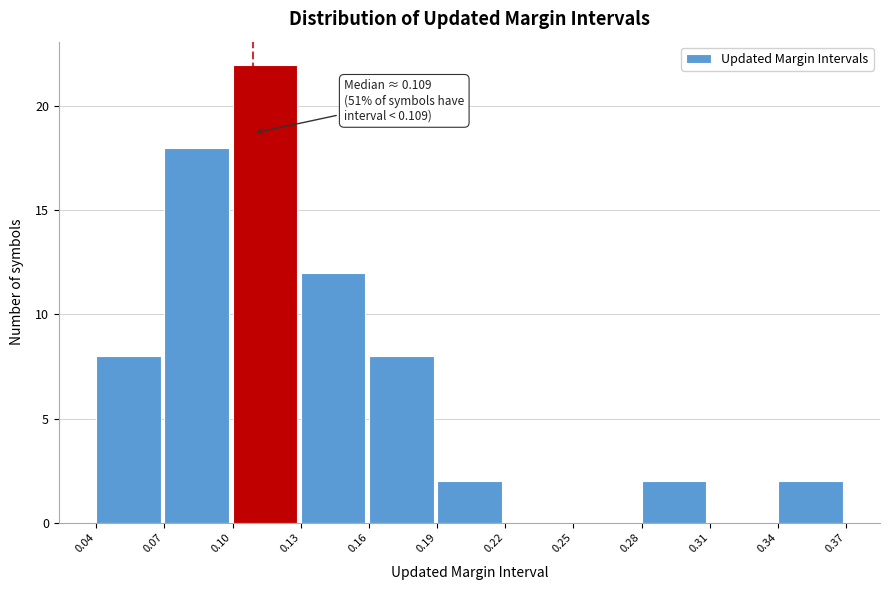

Which range on the x-axis has the tallest bar?

0.10 to 0.13